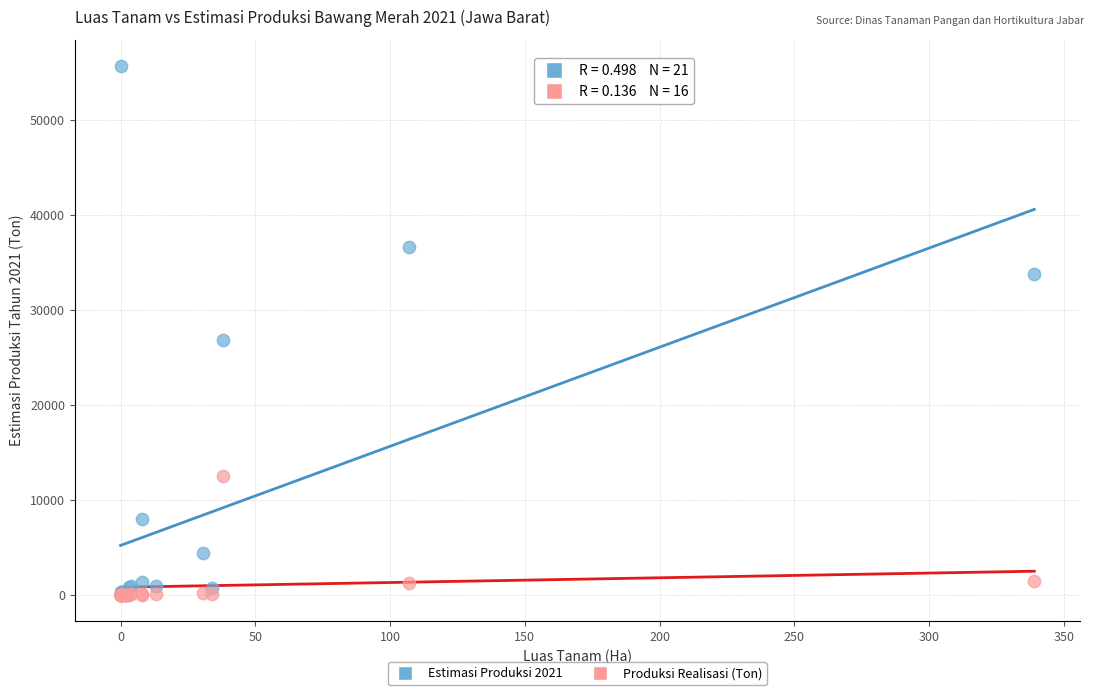

Which series has the widest spread of Y values?

Estimasi Produksi 2021